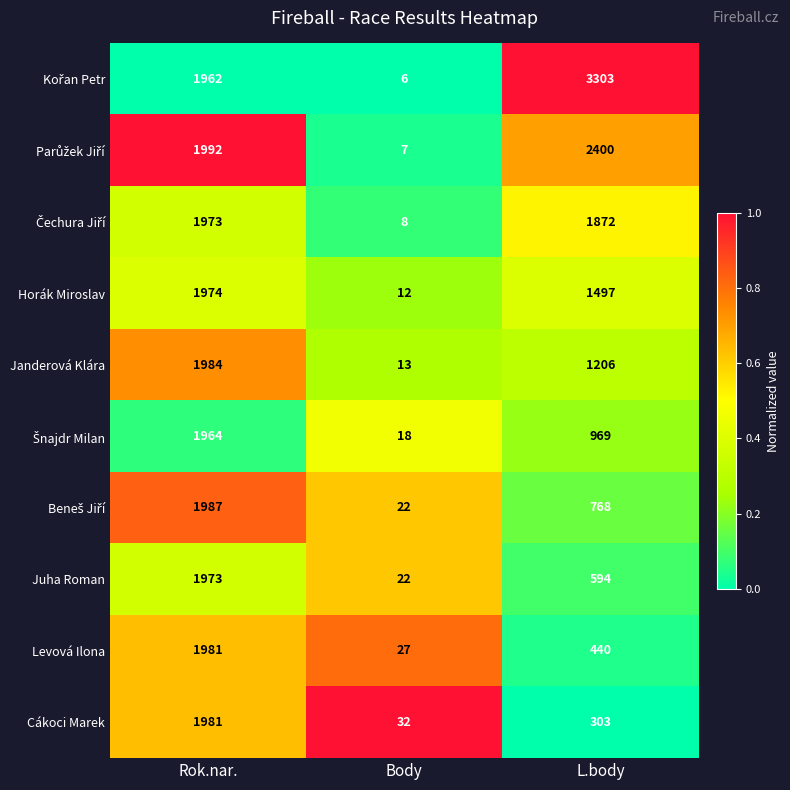

What is the difference between the highest and lowest values at Rok.nar.?

30